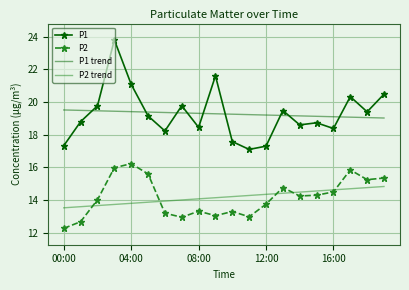

Which series has the widest spread of values?

P1